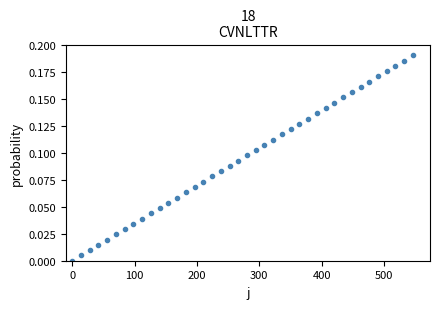

What is the range of X values (max minus min)?

546.6